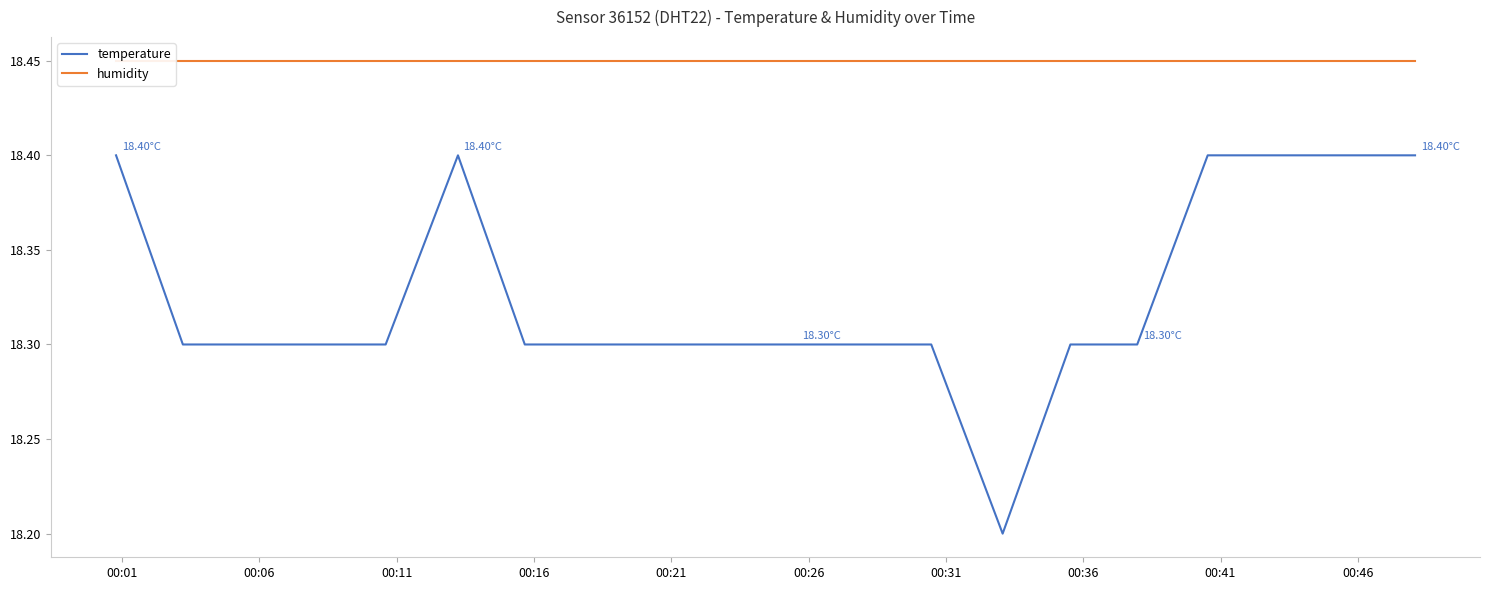

What is the difference between the second highest and minimum values in the temperature series?

0.2